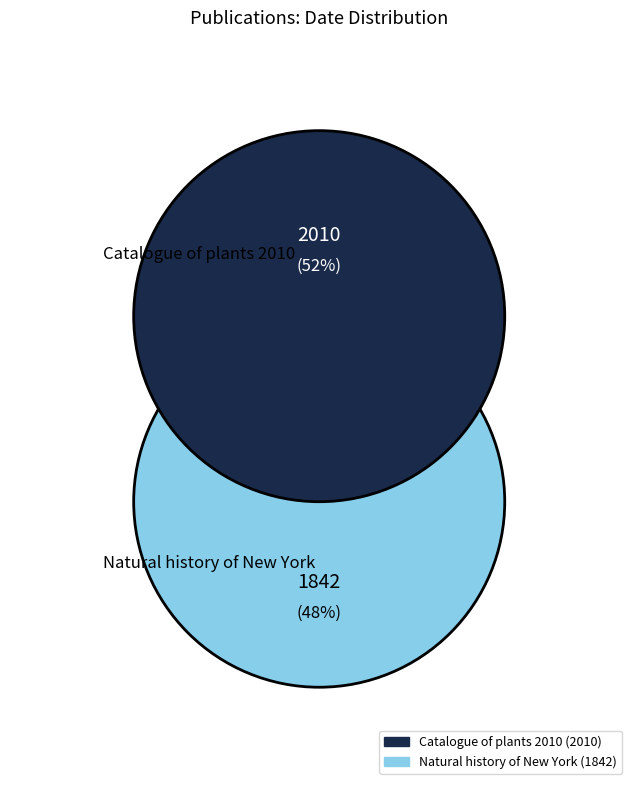

Does Natural history of New York account for over 50% of the chart?

No